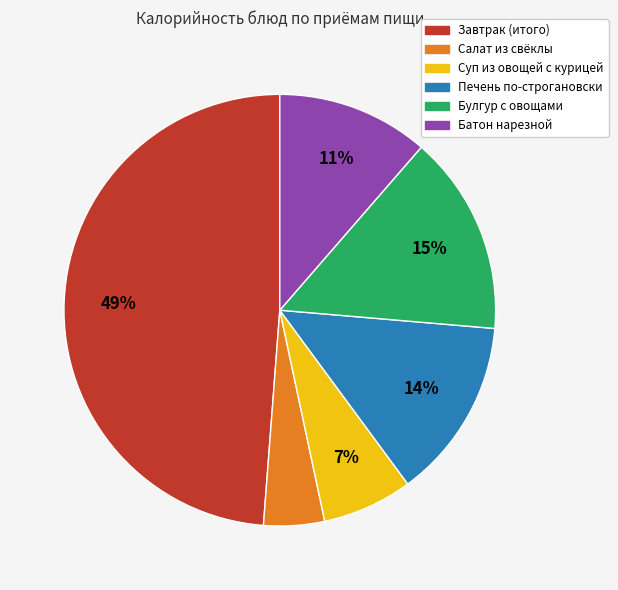

To the nearest percent, what is the average slice percentage?

17%